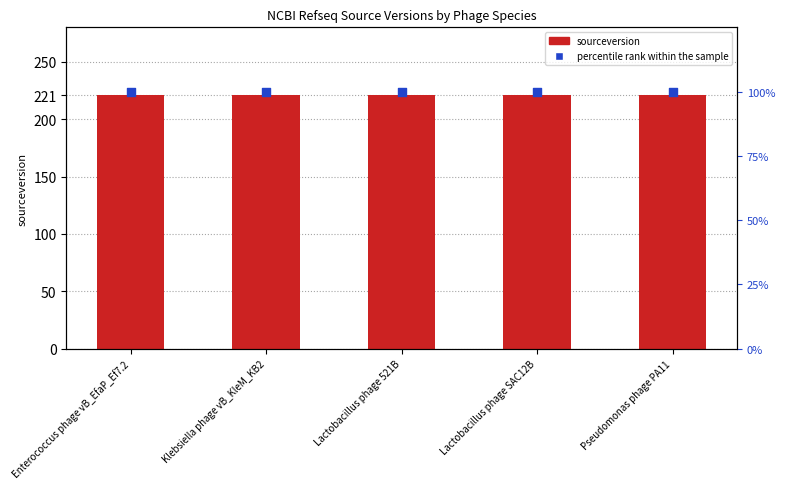

Which series reaches the minimum Y coordinate?

percentile rank within the sample